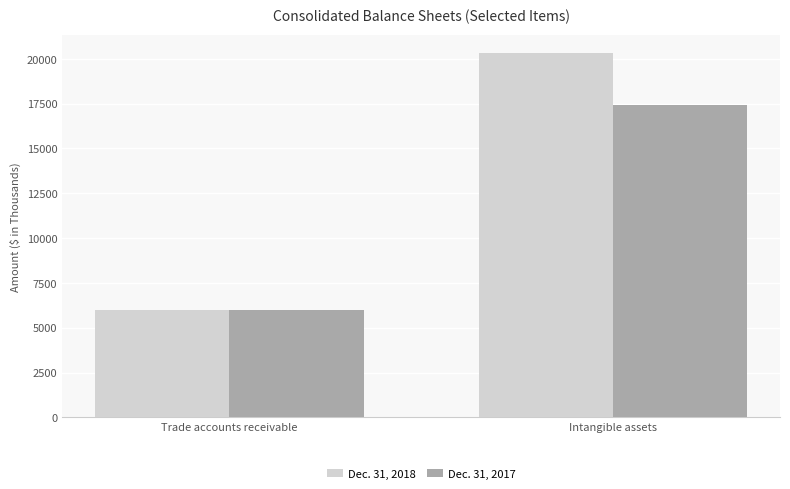

What is the label of the 2nd bar from the right?

Trade accounts receivable